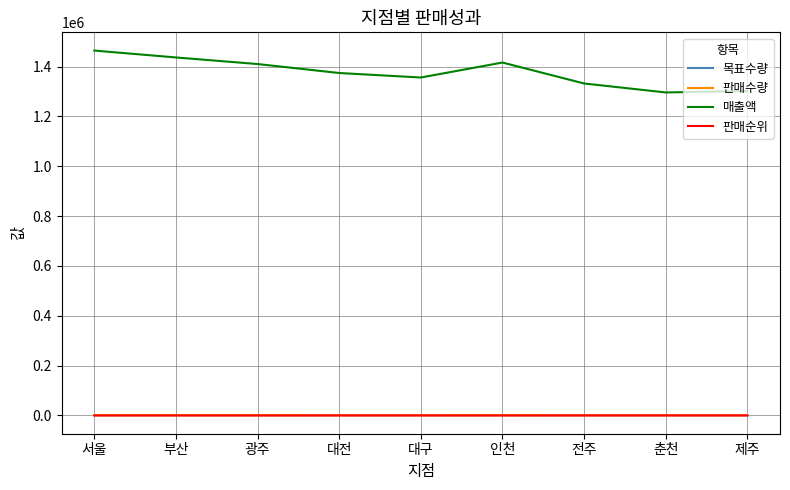

Which series has the largest range (max minus min)?

매출액